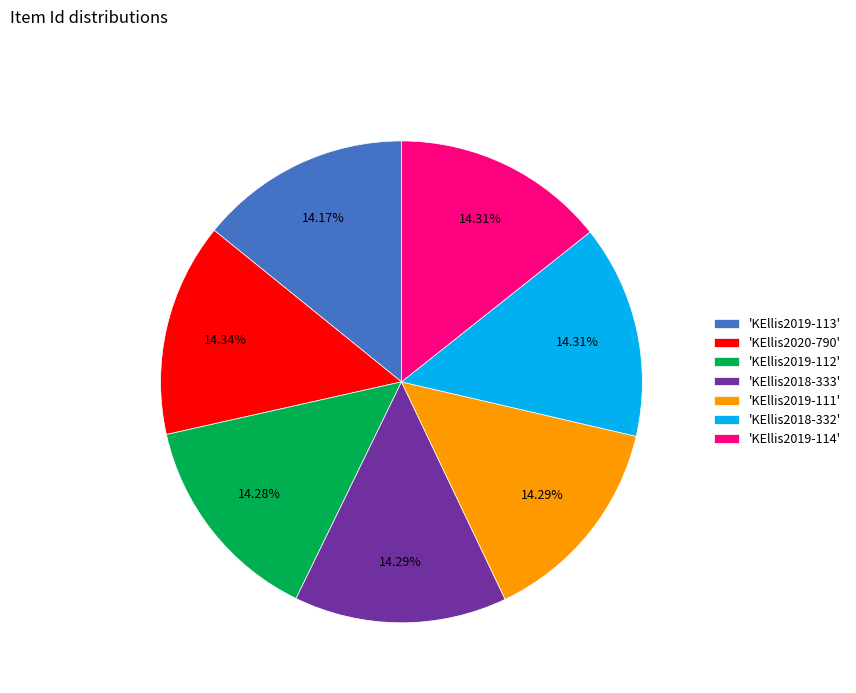

Does any single category account for the majority?

No